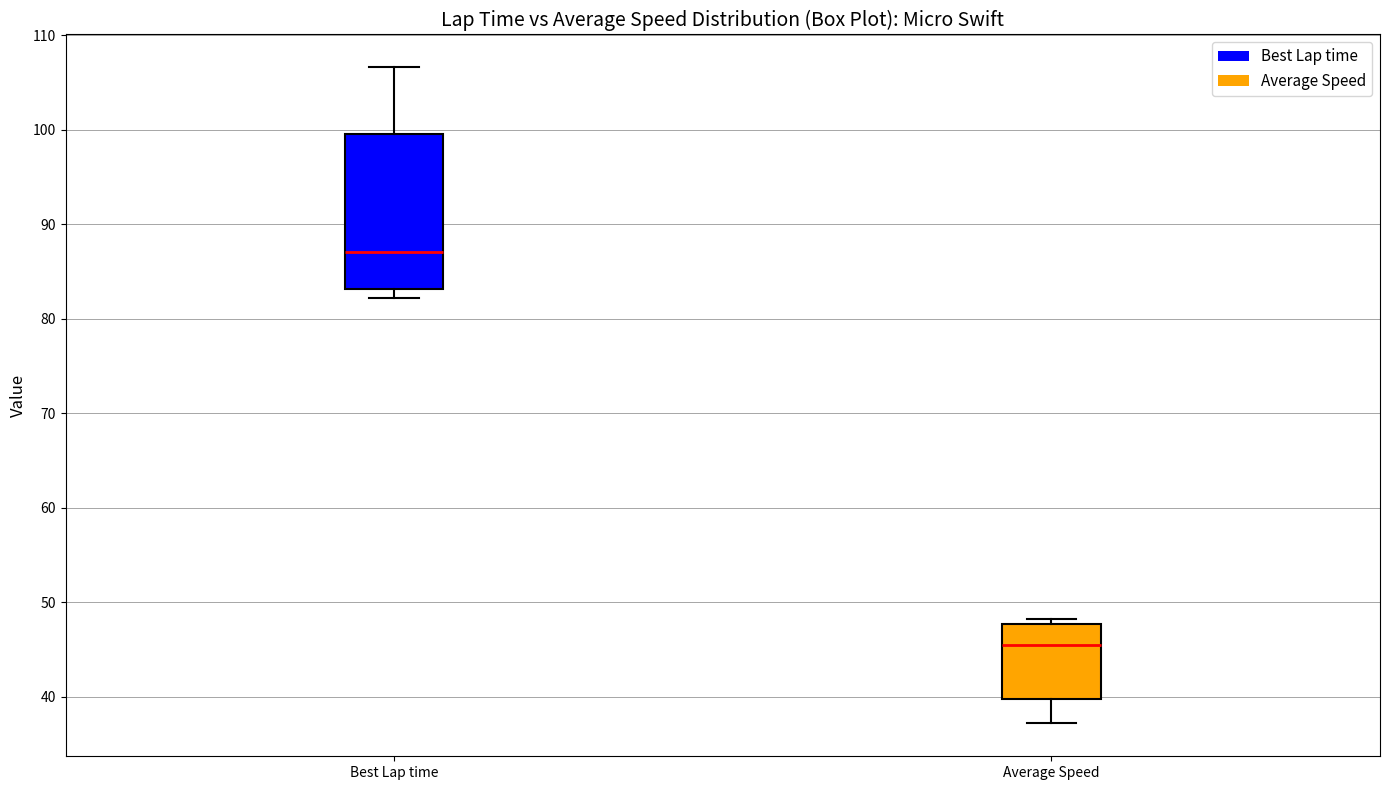

Which box is the tallest, from its lower edge to its upper edge?

Best Lap time